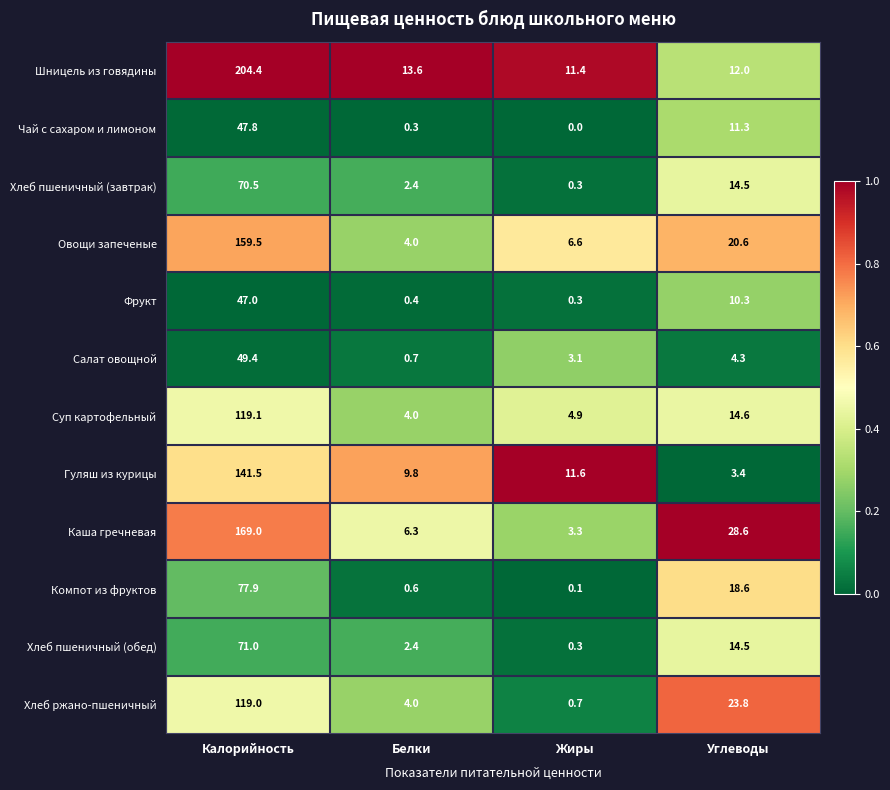

What is the difference between the Каша гречневая values at Жиры and Белки?

3.0